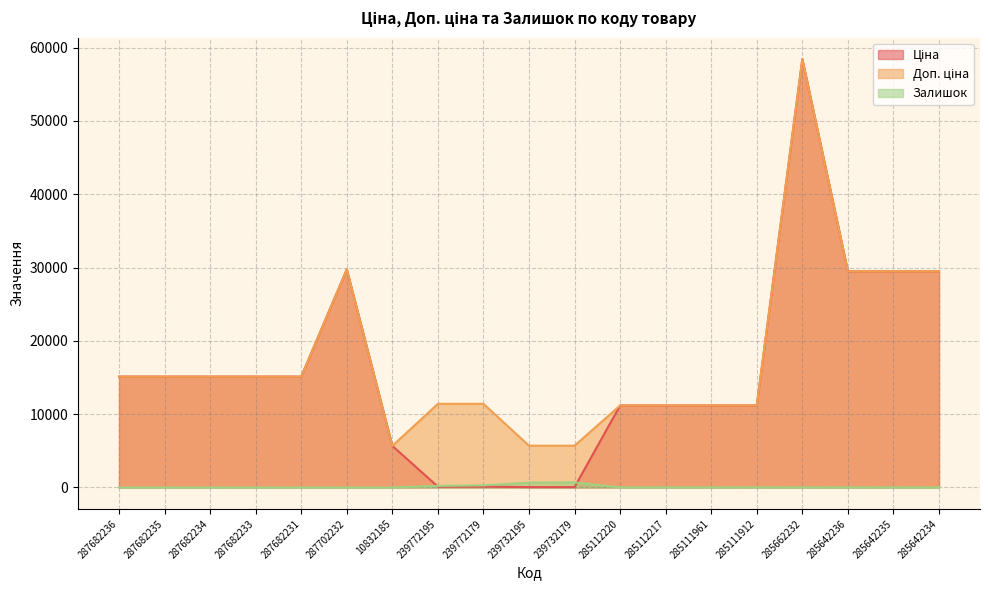

At which label does Залишок first exceed 14?

239772195